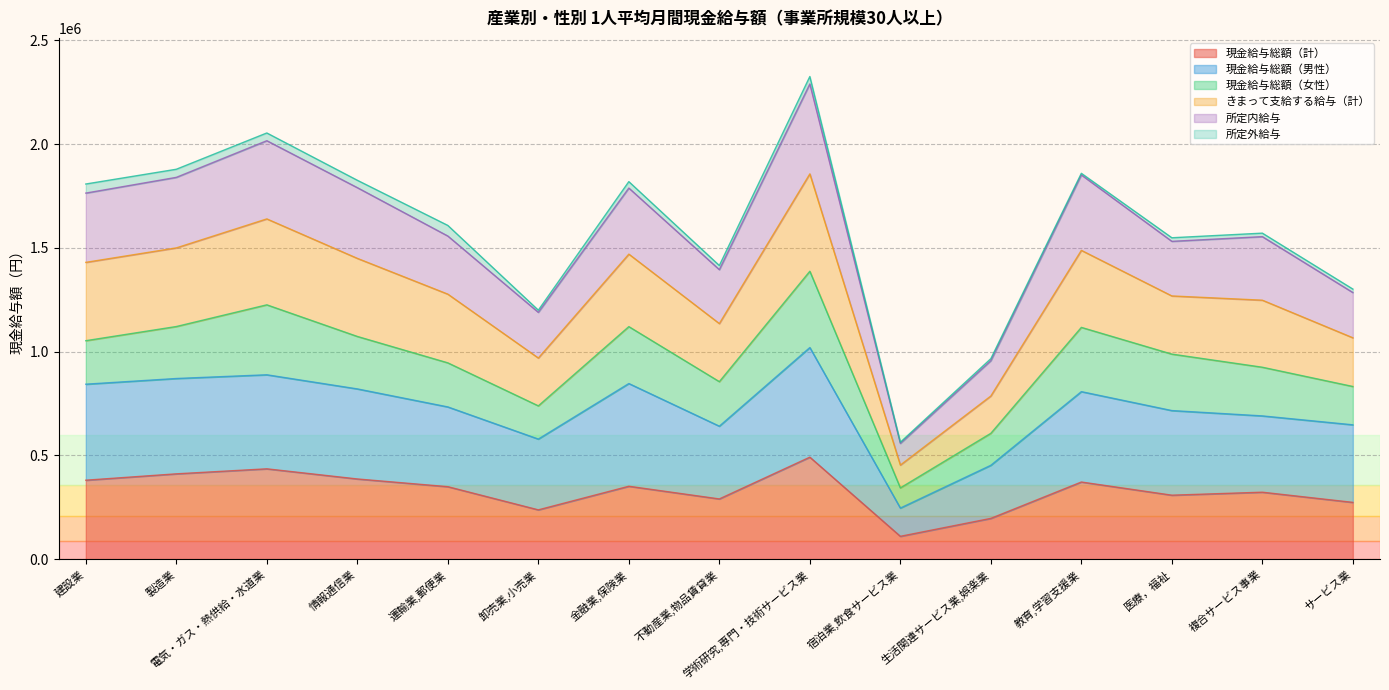

Is it true that 現金給与総額（男性） equals 529152 at 電気・ガス・熱供給・水道業?

False